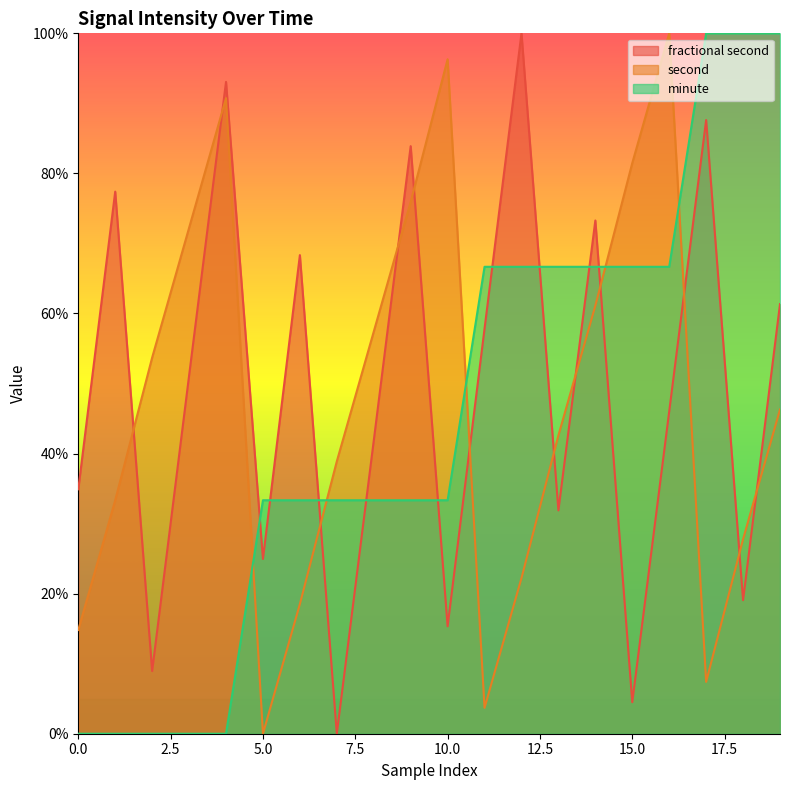

Which series has the largest range (max minus min)?

fractional second